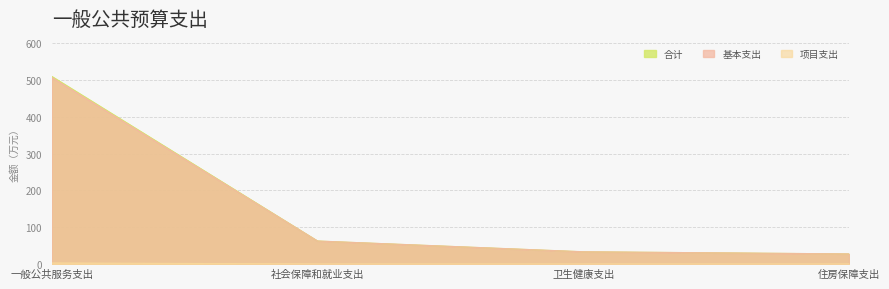

At which label is 基本支出 closest to 267?

社会保障和就业支出